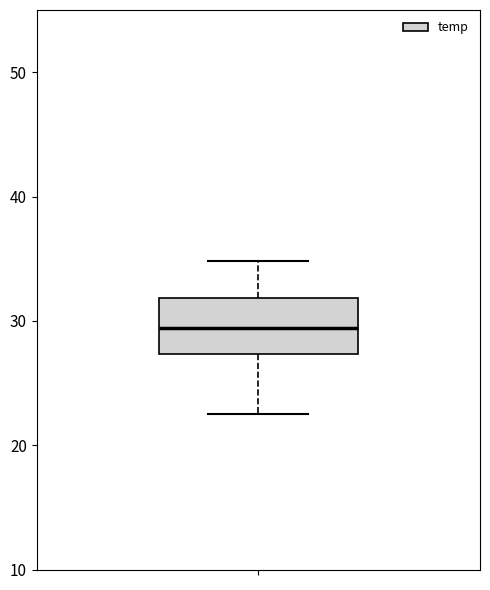

Transcribe this box plot: give where the median line is, the range the box spans, and where the two whiskers end, as read against the y-axis. The values are not printed on the chart, so give them approximately, as read against the axis.

median 29, box 27 to 32, whiskers 23 to 35